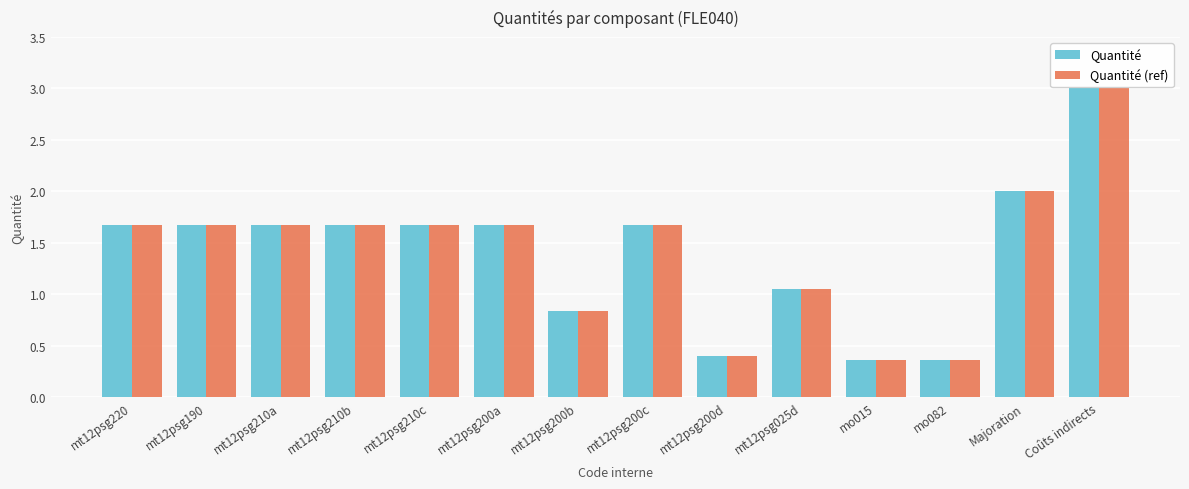

What is the maximum value shown in the chart?

3.0